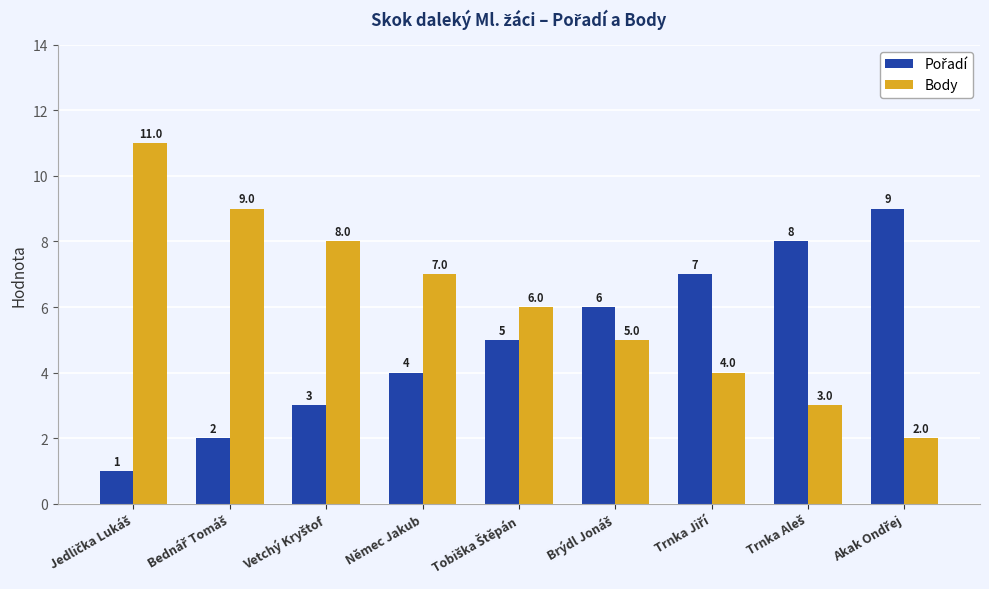

Which series has the largest range (max minus min)?

Body